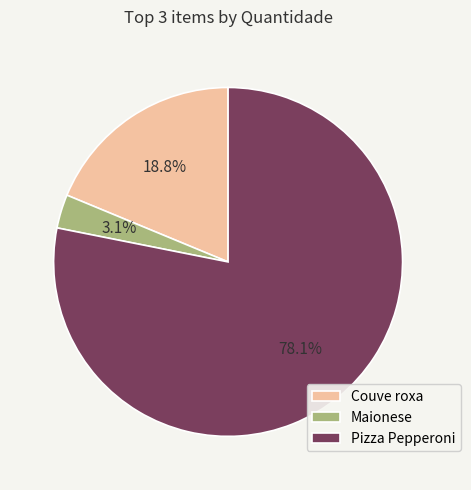

True or false: Couve roxa accounts for 19% of the total.

True